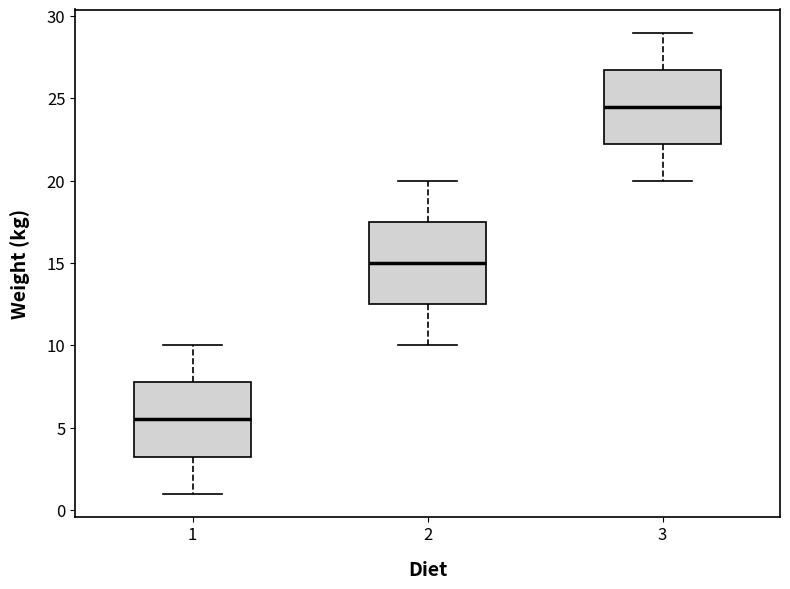

Reading left to right, transcribe this box plot: for each box, give where its median line is, the range the box spans, and where its two whiskers end, as read against the y-axis. The values are not printed on the chart, so give them approximately, as read against the axis.

1: median 5.5, box 3.5 to 8.0, whiskers 1.0 to 10.0
2: median 15.0, box 12.5 to 17.5, whiskers 10.0 to 20.0
3: median 24.5, box 22.5 to 27.0, whiskers 20.0 to 29.0